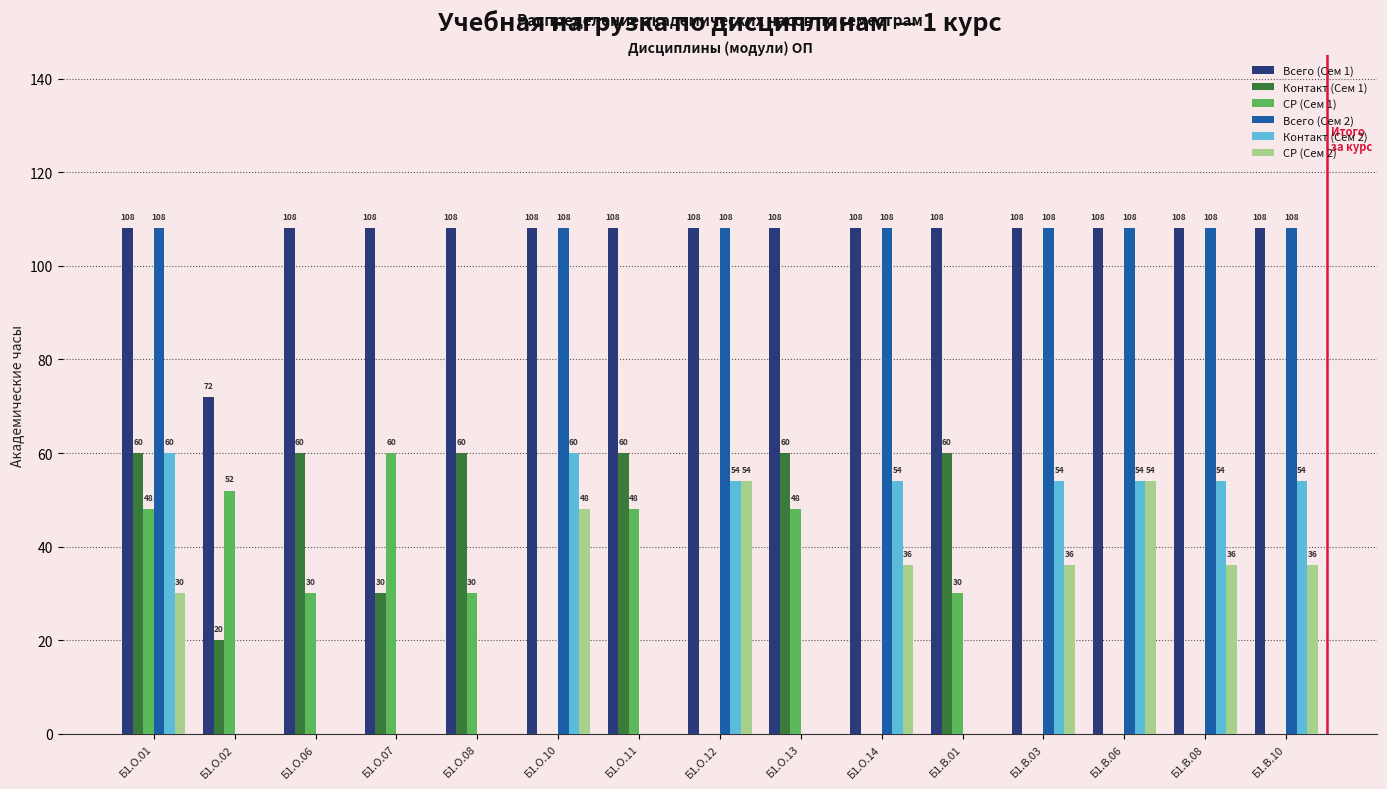

What is the greatest value displayed?

108